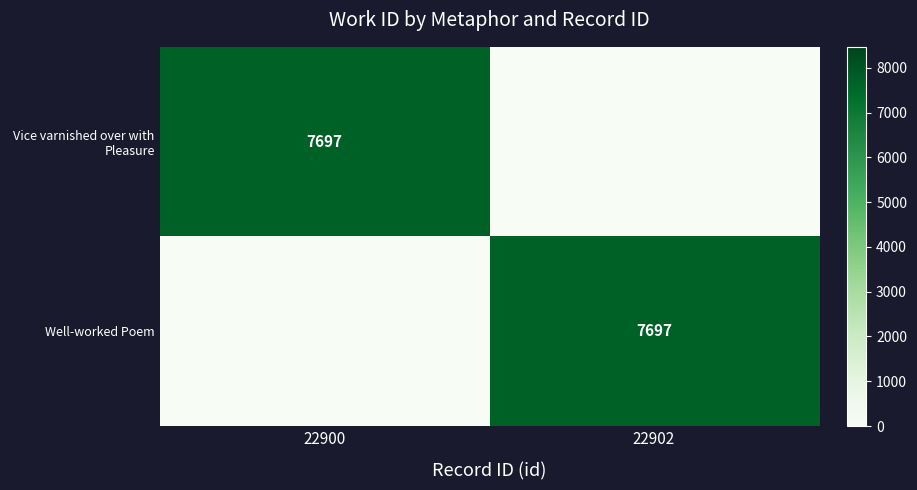

What is the difference between the Vice varnished over with Pleasure values at 22902 and 22900?

7697